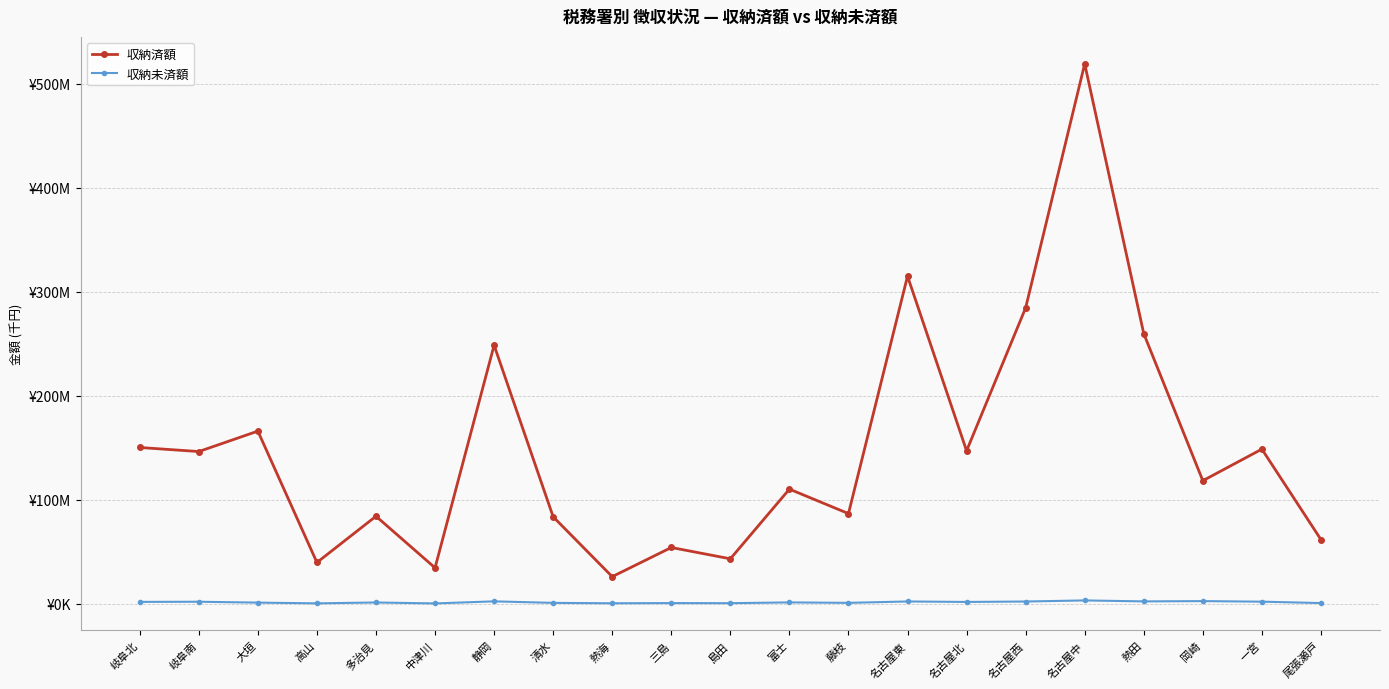

What is the difference between the second highest and second lowest values in the 収納済額 series?

280412021